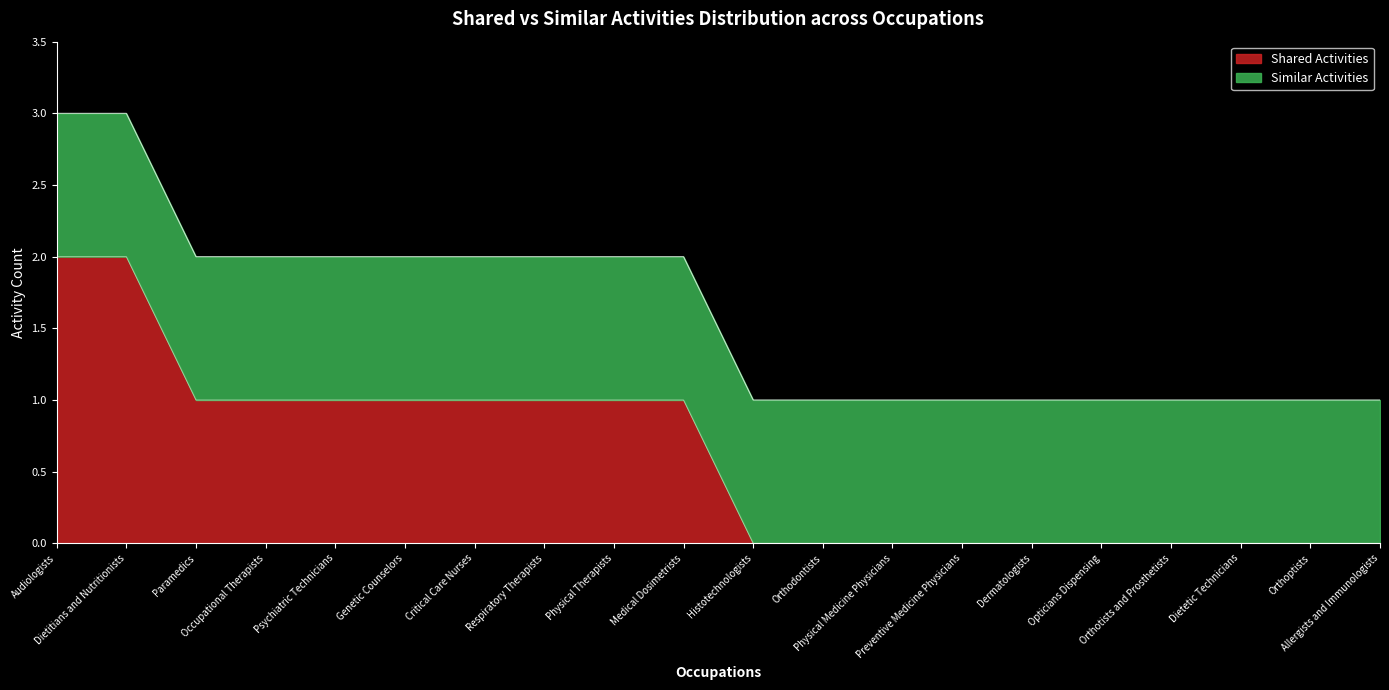

At which label is the value closest to 1?

Paramedics